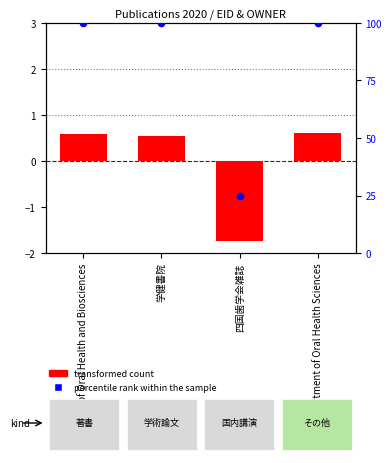

What is the total value across all series at 学健書院?

100.6